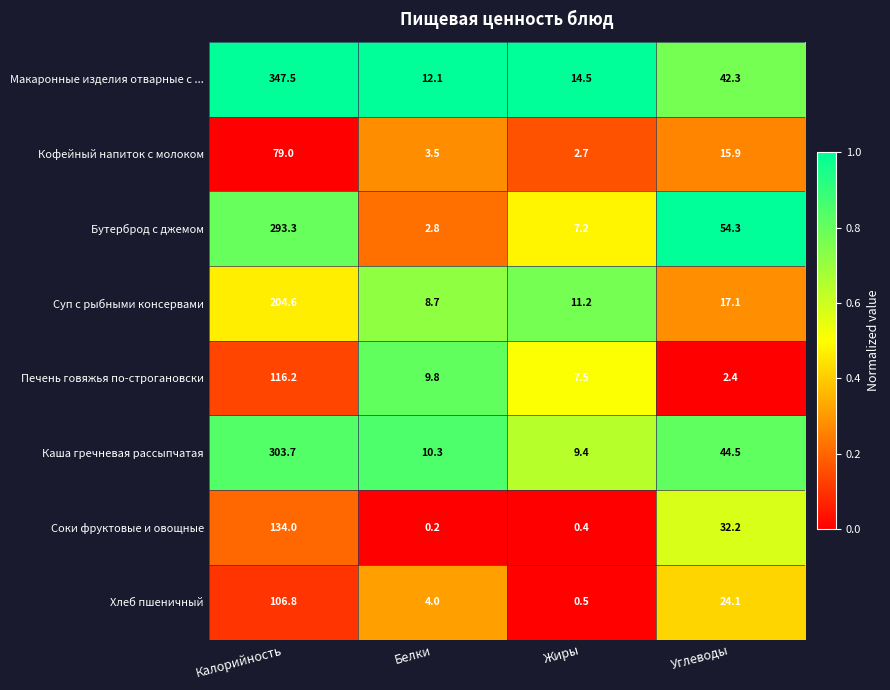

Where does the Кофейный напиток с молоком series first go above 15?

Калорийность